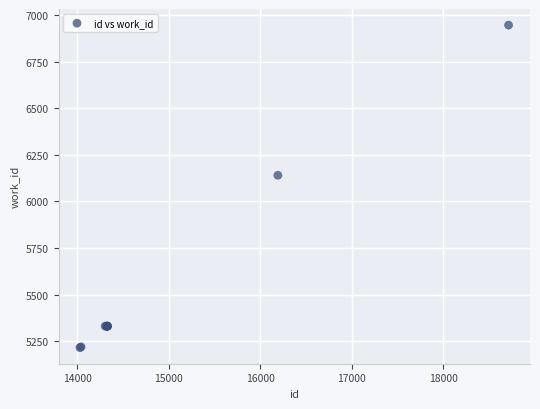

What Y value in the scatter plot is closest to 6080?

6140